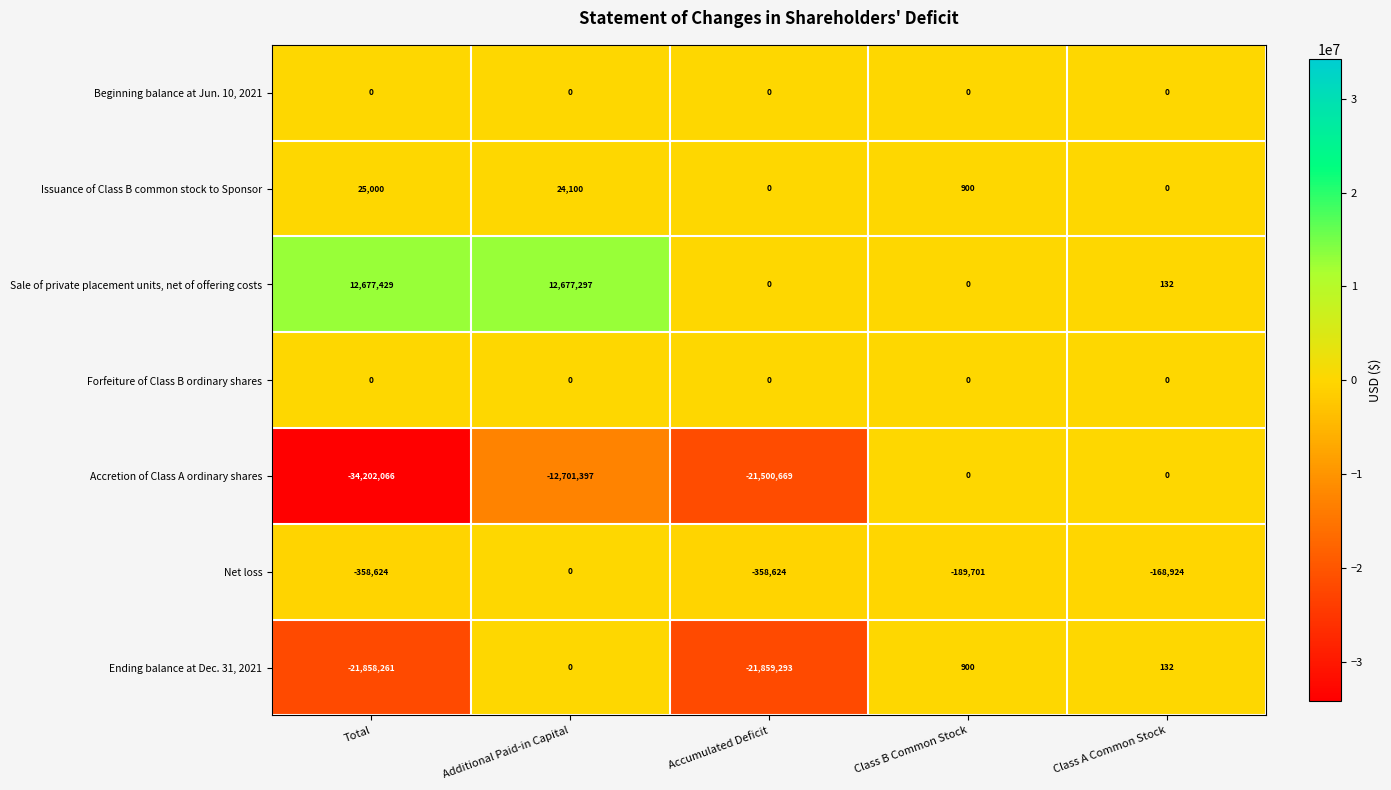

True or false: Forfeiture of Class B ordinary shares has a value of 0 at Accumulated Deficit.

True